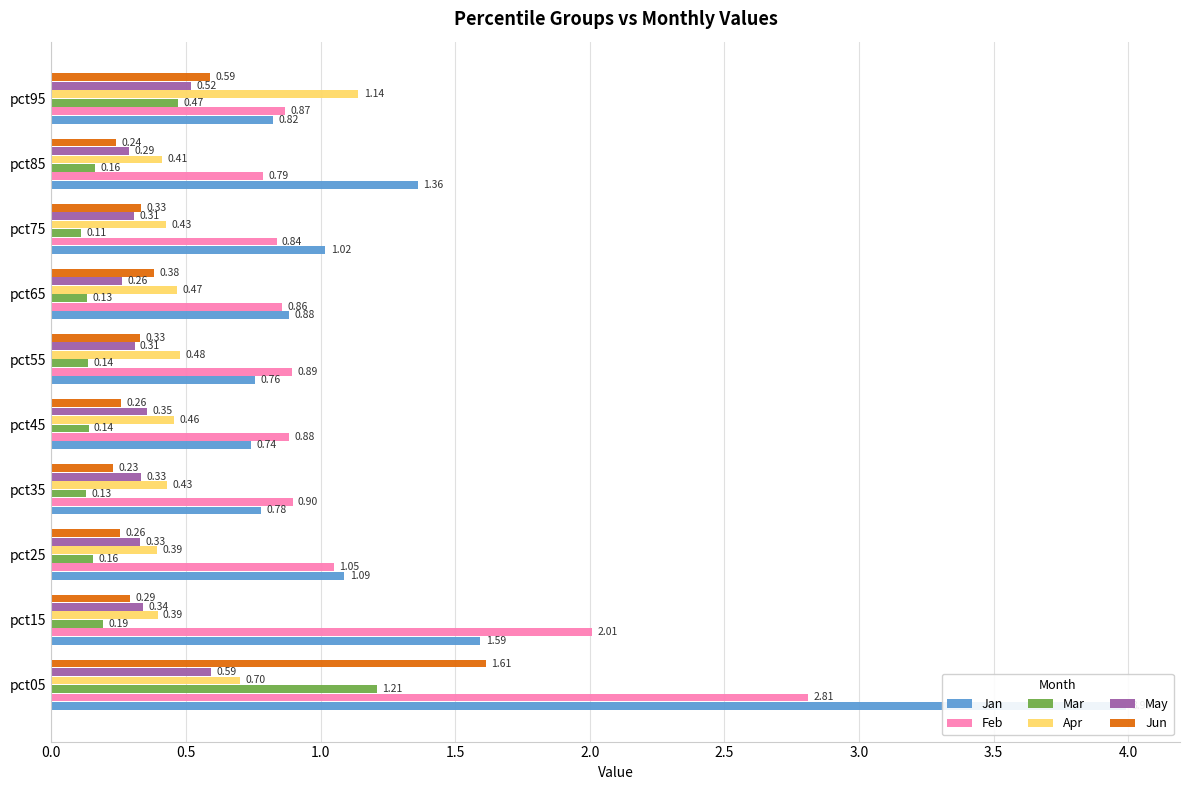

What are all the series names shown in the legend?

Jan, Feb, Mar, Apr, May, Jun